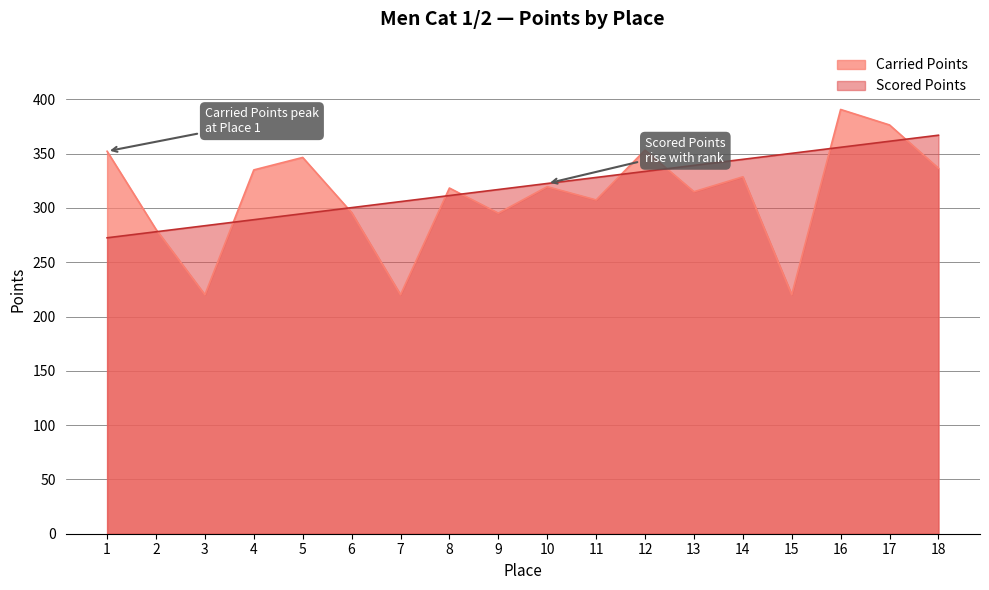

What is the lowest value of the Carried Points series?

220.0